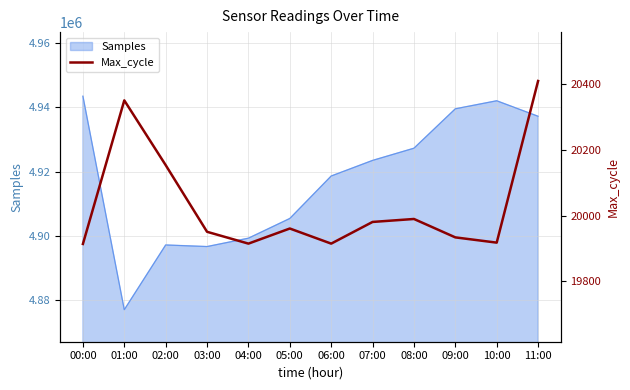

What is the label of the 3rd point from the right?

09:00